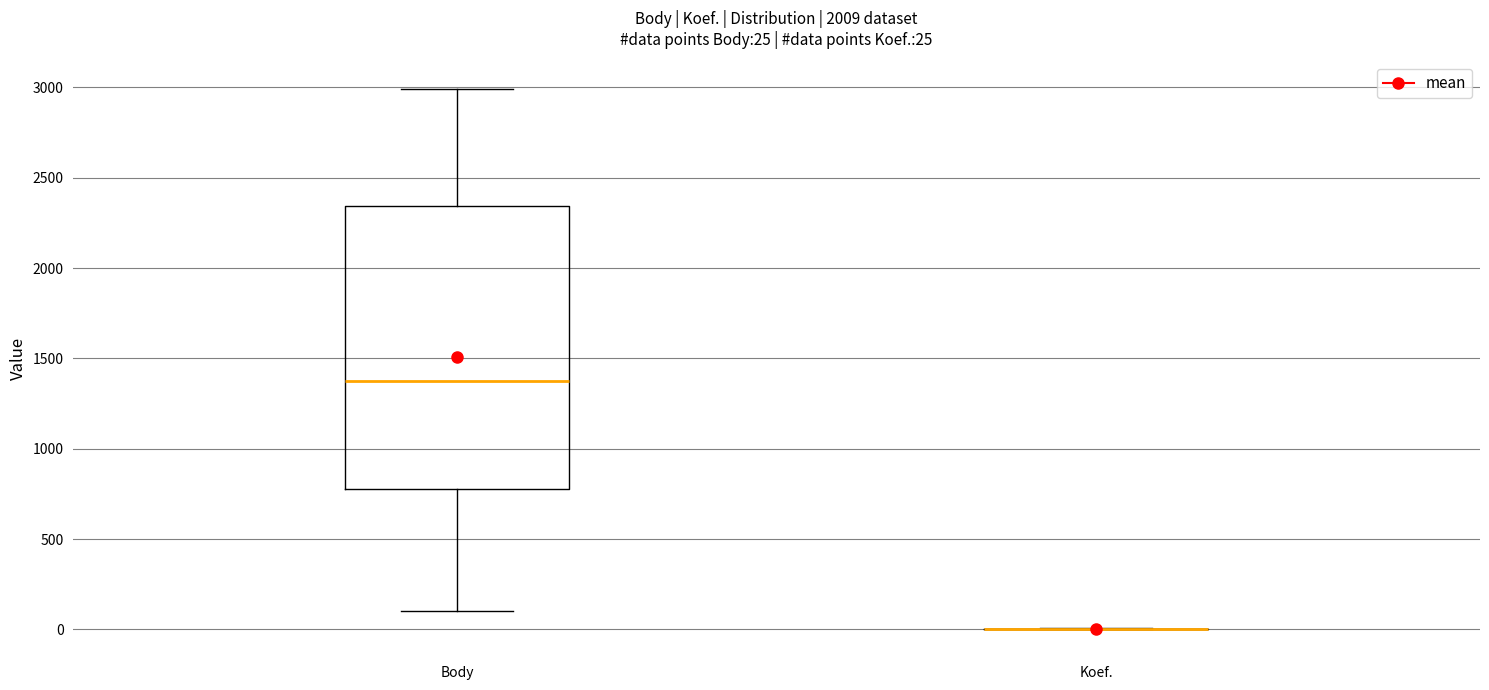

Which box is the tallest, from its lower edge to its upper edge?

Body